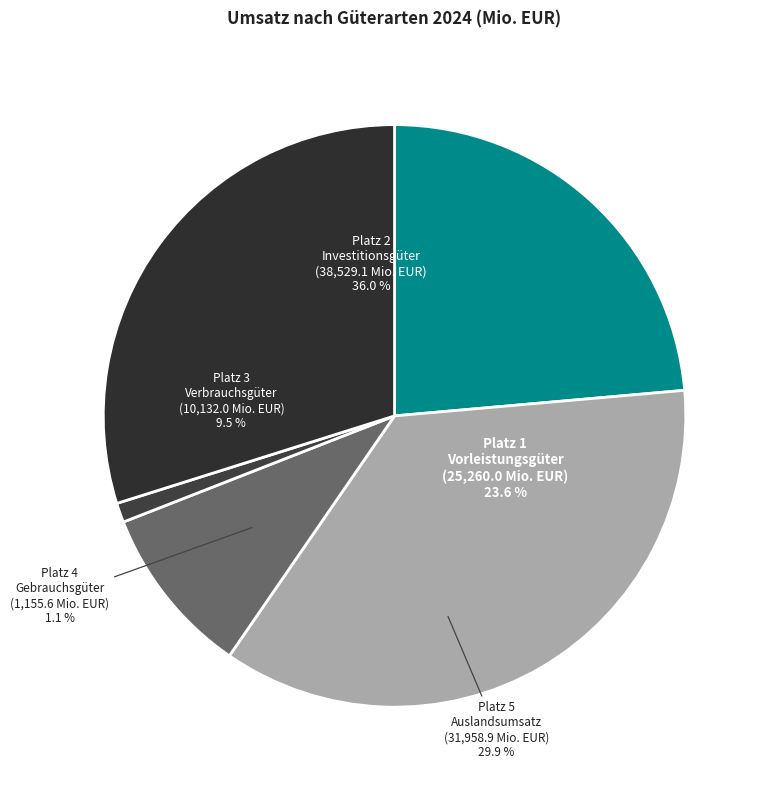

Combined, do Gebrauchsgüter and Vorleistungsgüter account for over 50%?

No